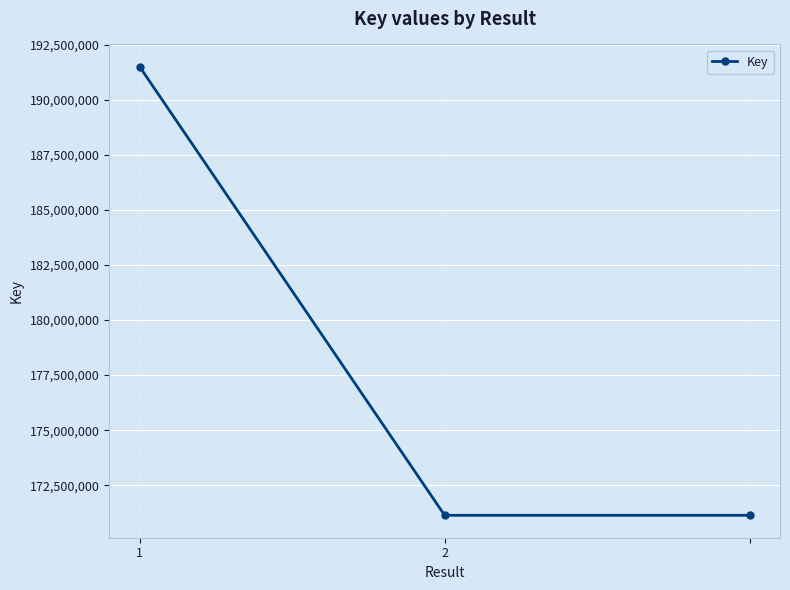

What is the value of the 1st point from the left?

191491016